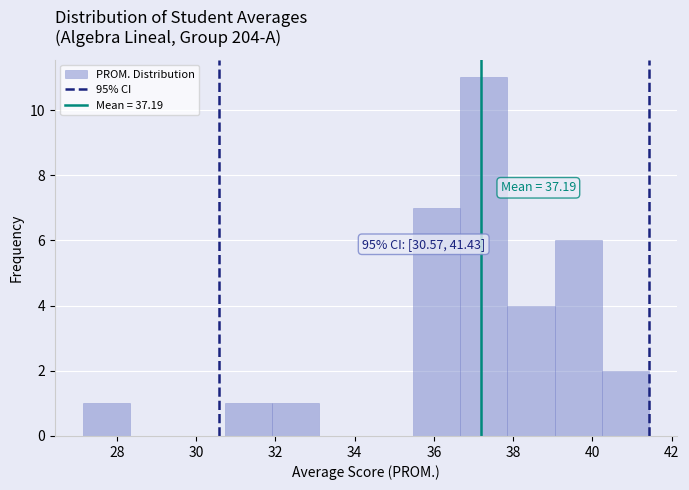

Over which range of the x-axis is the bar tallest?

36.6 to 37.8